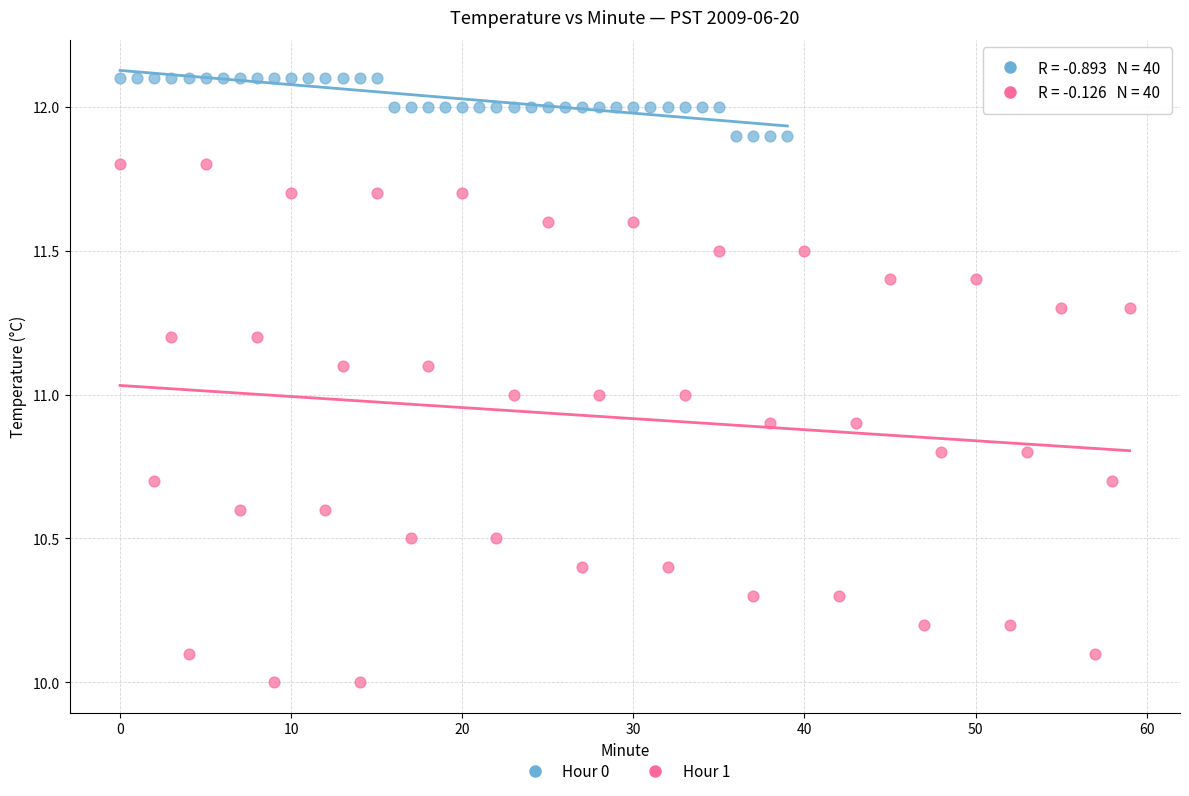

Which series has the largest Y range (max minus min)?

Hour 1